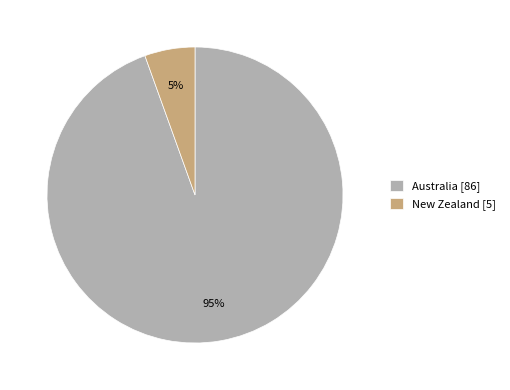

Is the sum of Australia [86] and New Zealand [5] greater than half?

Yes